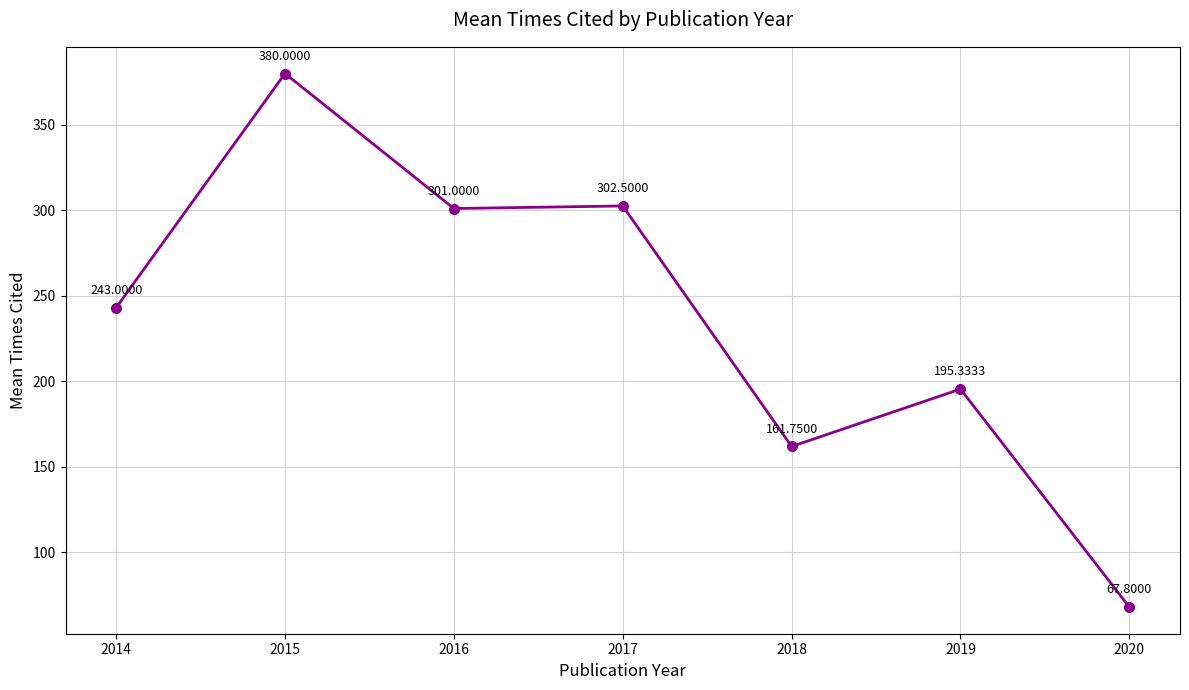

List the labels in order of value, smallest first.

2020, 2018, 2019, 2014, 2016, 2017, 2015